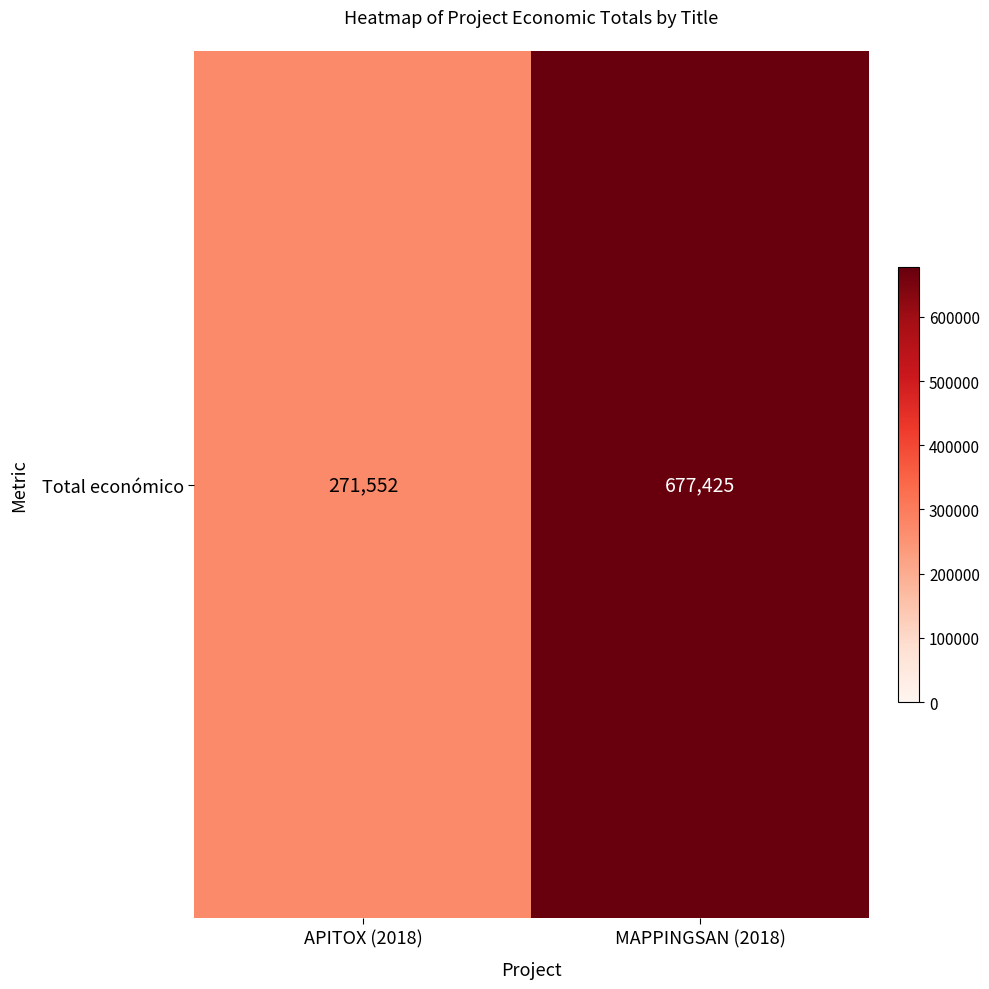

What is the ratio of the value at APITOX (2018) to the value at MAPPINGSAN (2018)?

0.4